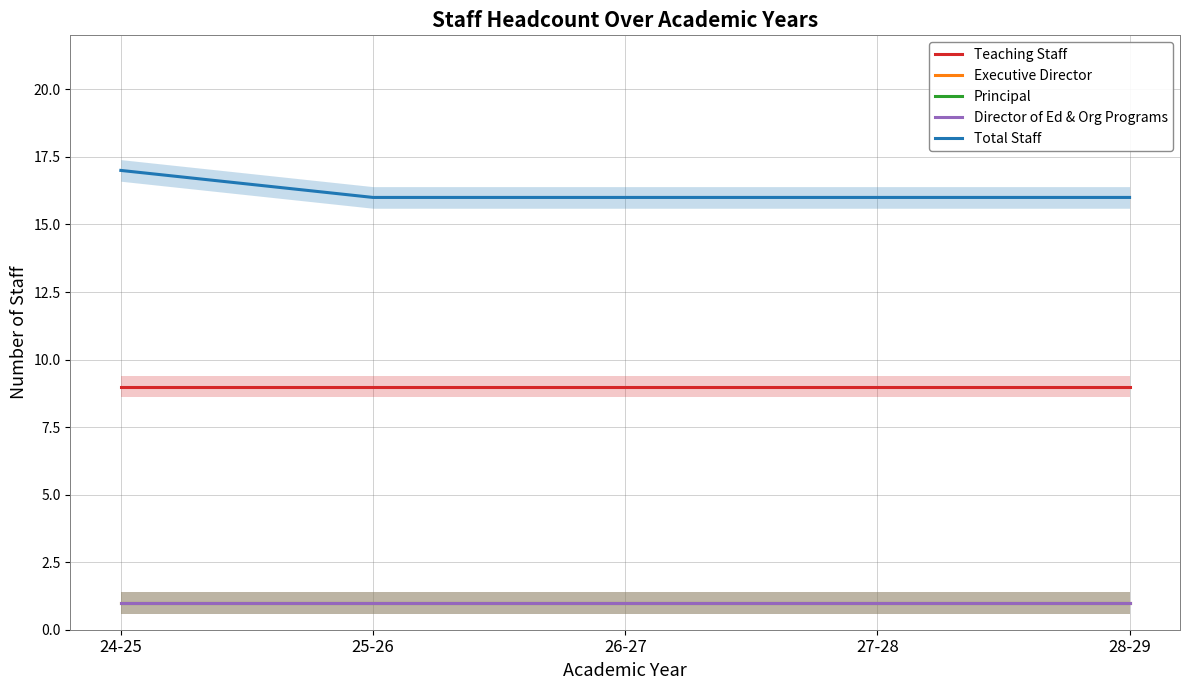

At which label is Principal closest to 1?

24-25